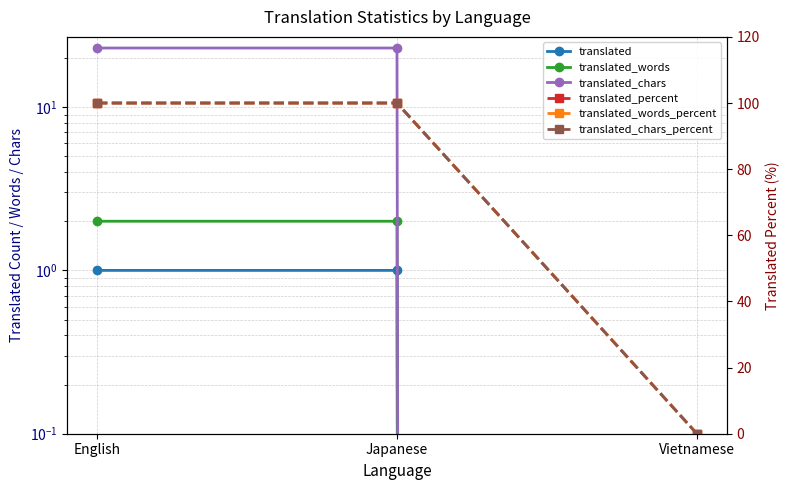

Reading left to right, what are all the values shown in this chart?

translated: English=1	Japanese=1	Vietnamese=0
translated_words: English=2	Japanese=2	Vietnamese=0
translated_chars: English=23	Japanese=23	Vietnamese=0
translated_percent: English=100	Japanese=100	Vietnamese=0
translated_words_percent: English=100	Japanese=100	Vietnamese=0
translated_chars_percent: English=100	Japanese=100	Vietnamese=0